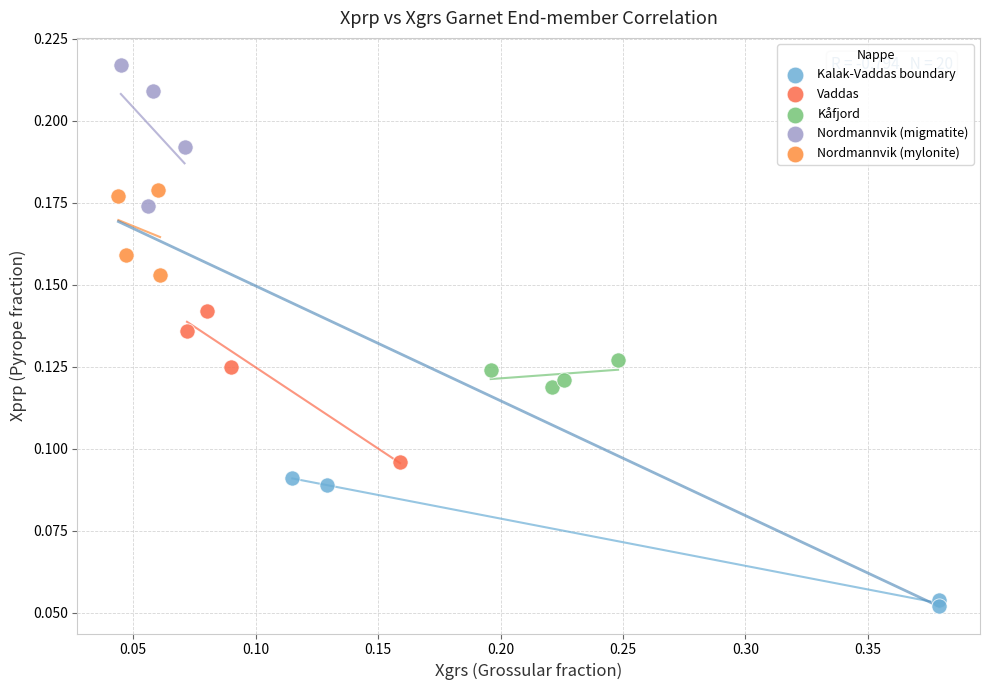

Which series contains the lowest Y value?

Kalak-Vaddas boundary